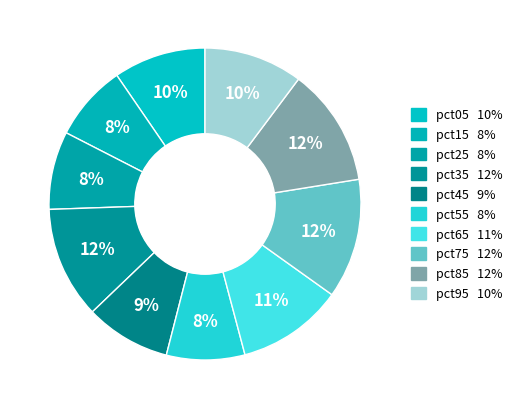

Which category has the biggest portion of the pie?

pct75